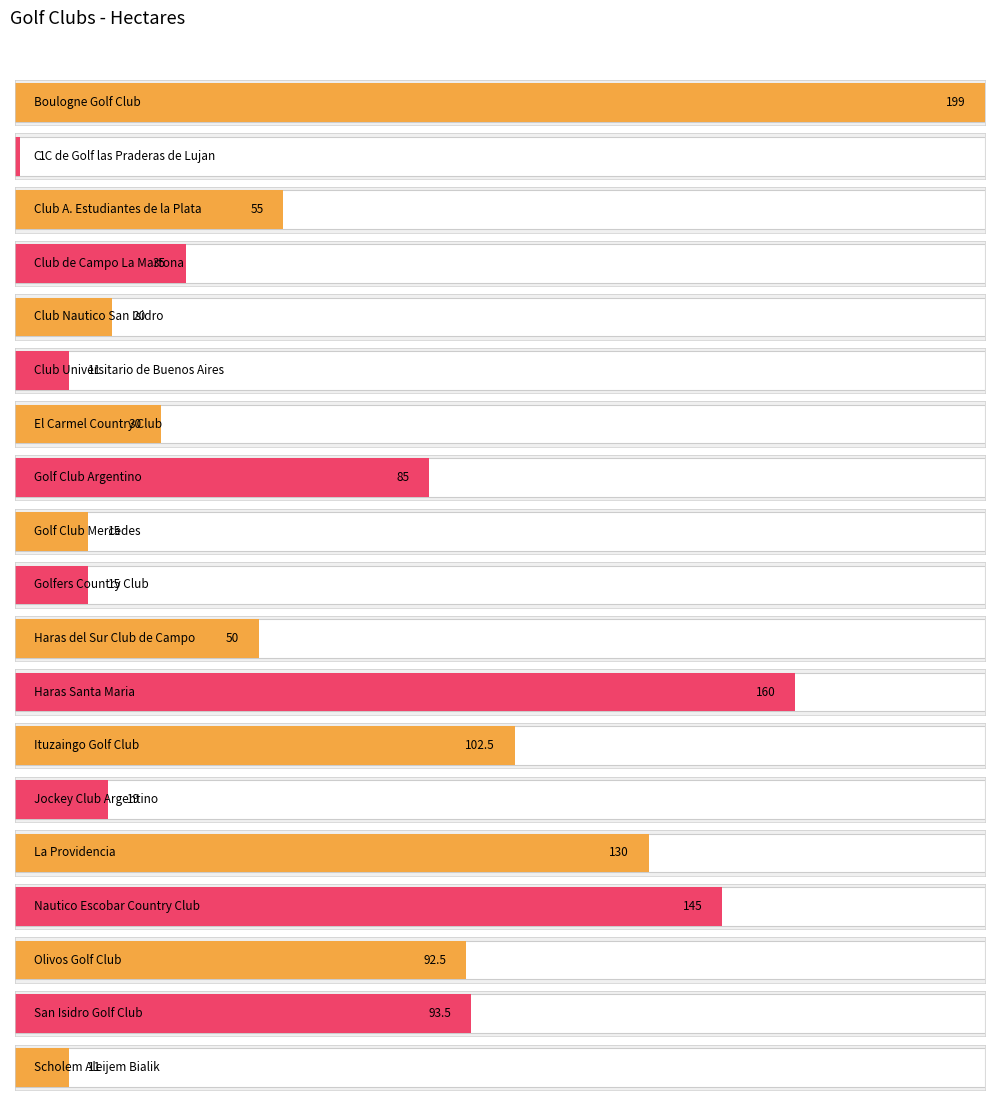

Rank the categories by value from highest to lowest.

Boulogne Golf Club, Haras Santa Maria, Nautico Escobar Country Club, La Providencia, Ituzaingo Golf Club, San Isidro Golf Club, Olivos Golf Club, Golf Club Argentino, Club A. Estudiantes de la Plata, Haras del Sur Club de Campo, Club de Campo La Martona, El Carmel Country Club, Club Nautico San Isidro, Jockey Club Argentino, Golf Club Mercedes, Golfers Country Club, Club Universitario de Buenos Aires, Scholem Aleijem Bialik, C.C de Golf las Praderas de Lujan